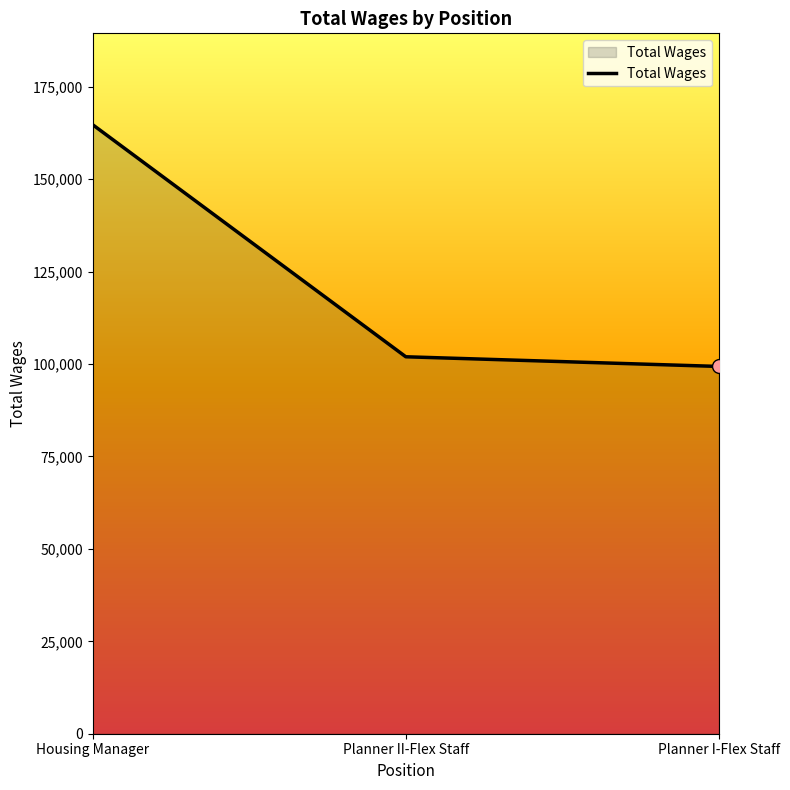

Approximately how many times larger is the value at Housing Manager compared to Planner II-Flex Staff?

1.6